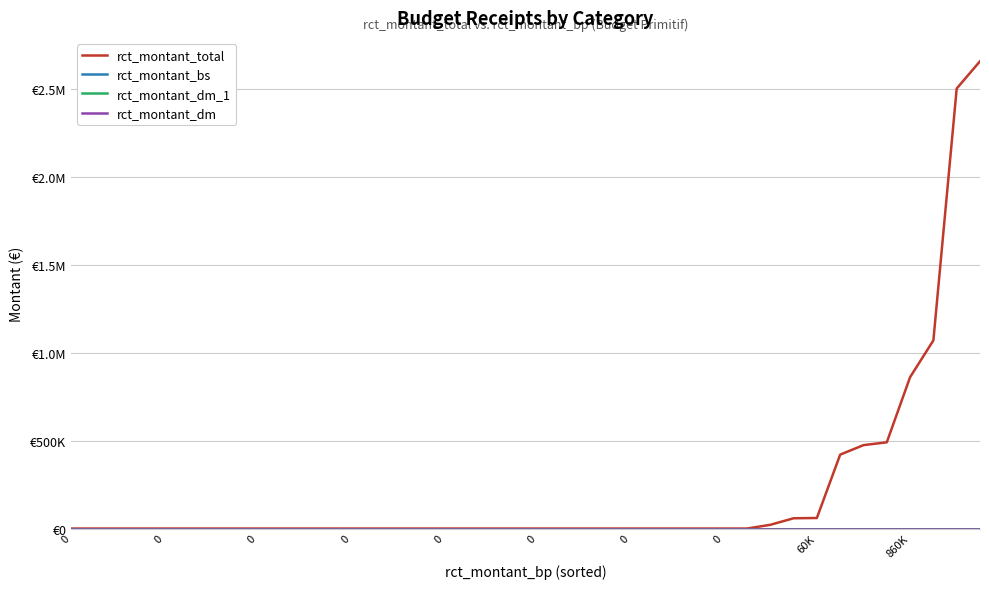

True or false: rct_montant_bs has more than 2 interior local peaks.

False